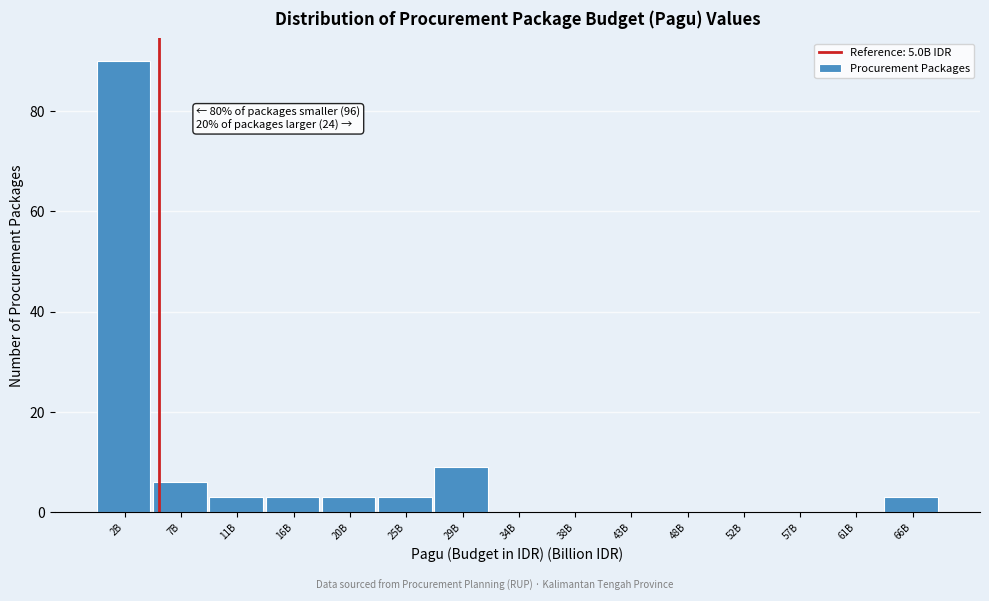

Reading left to right, what are all the values shown in this chart?

2B=90	7B=6	11B=3	16B=3	20B=3	25B=3	29B=9	34B=0	38B=0	43B=0	48B=0	52B=0	57B=0	61B=0	66B=3